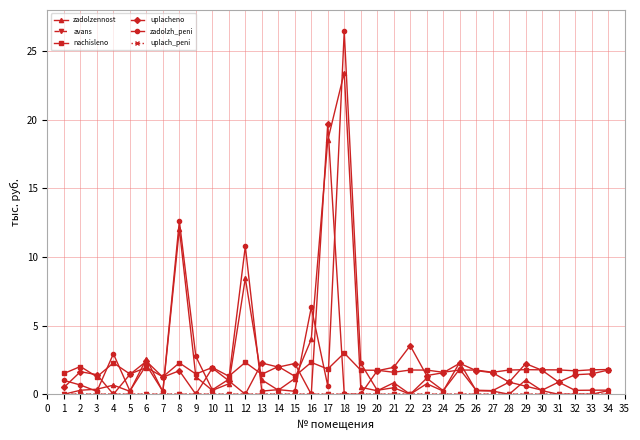

Is the value of nachisleno at 11 greater than the value of zadolzh_peni at 17?

Yes